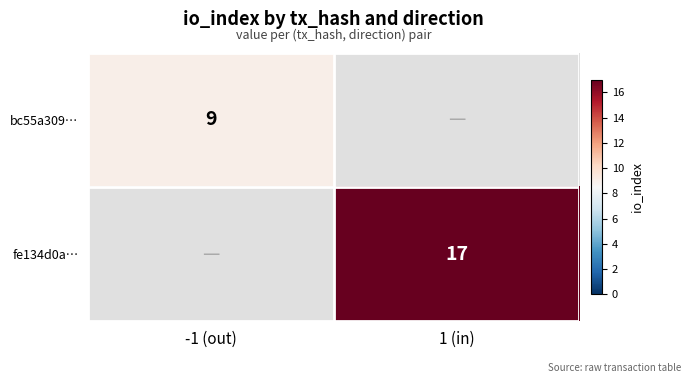

How many positive values does the fe134d0a… series have?

1